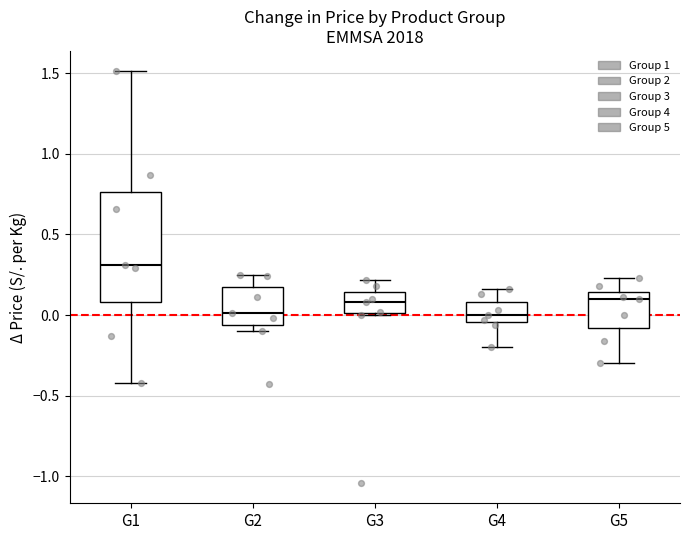

Which box has the highest median line?

G1